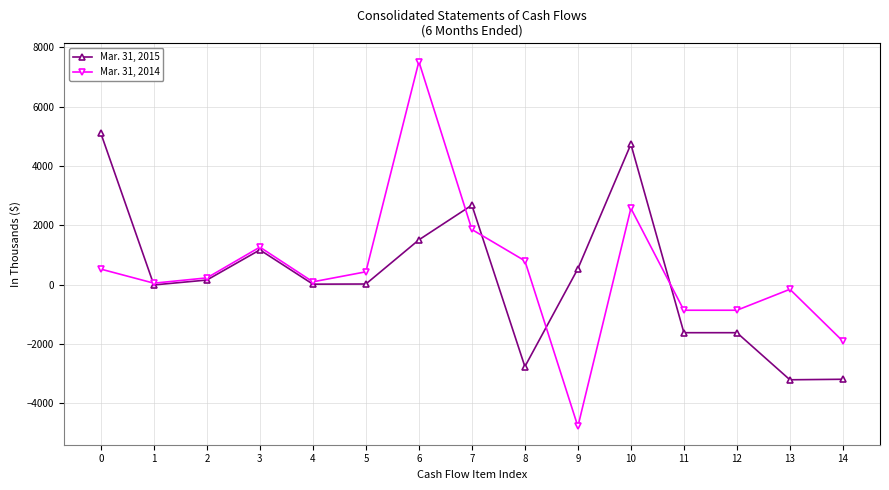

The value of Mar. 31, 2015 at 3 is 638. True or false?

False